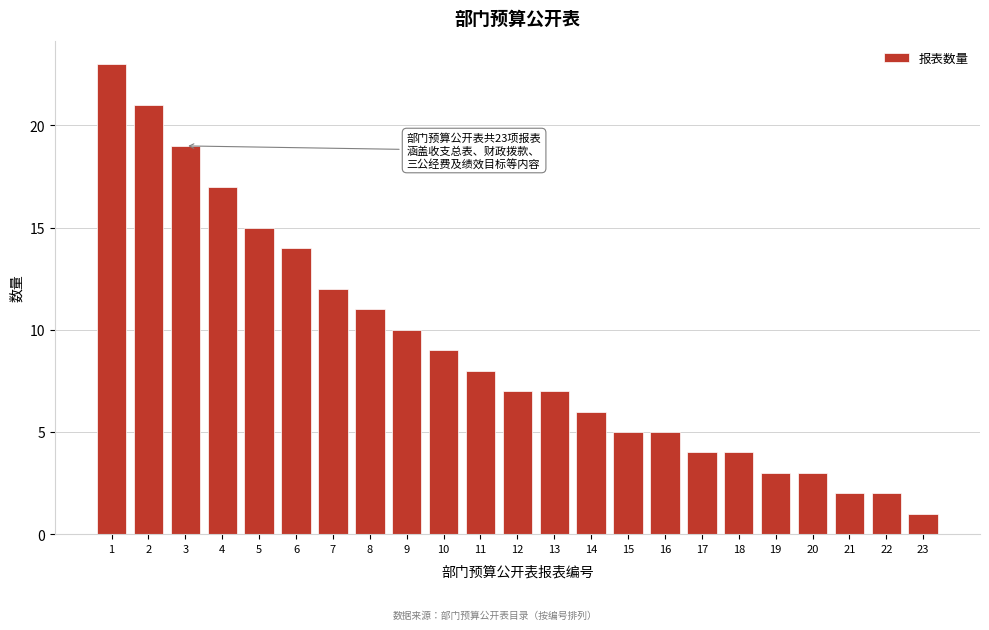

Reading left to right, extract all data points from this chart.

23	21	19	17	15	14	12	11	10	9	8	7	7	6	5	5	4	4	3	3	2	2	1